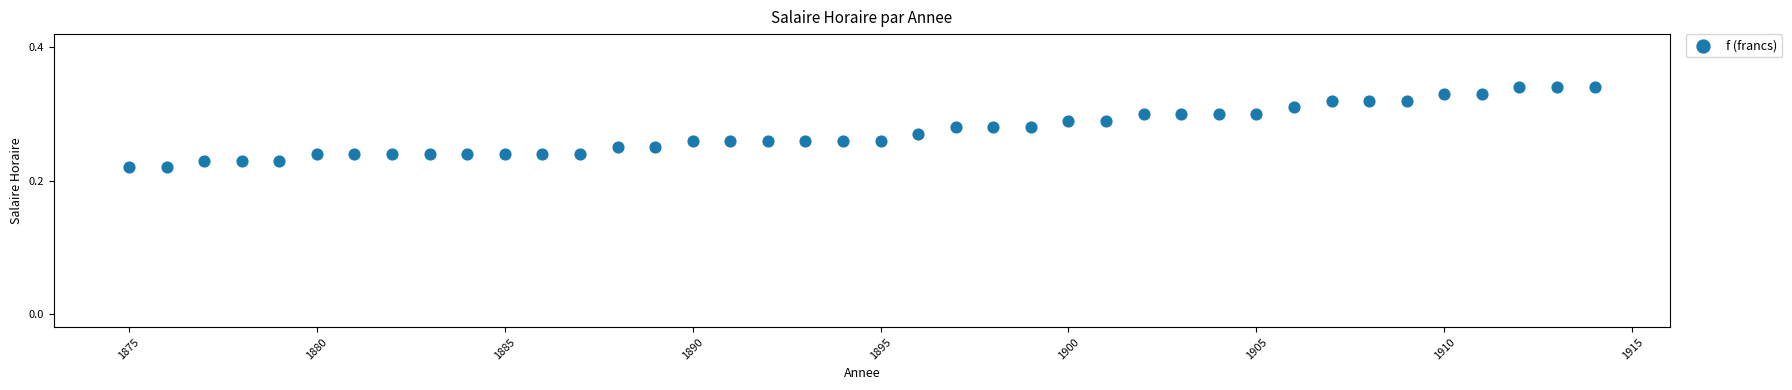

What is the range of X values (max minus min)?

39.0